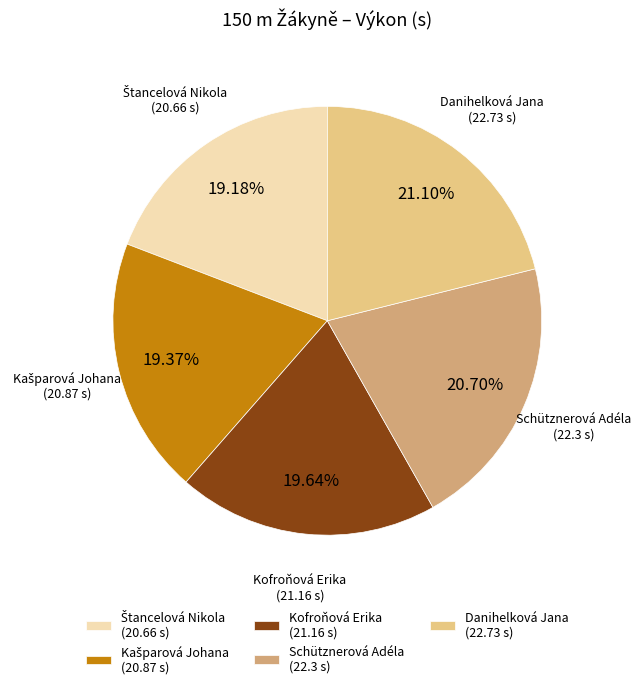

What is the ratio of the value at Schütznerová Adéla (22.3 s) to the value at Danihelková Jana (22.73 s)?

1.0